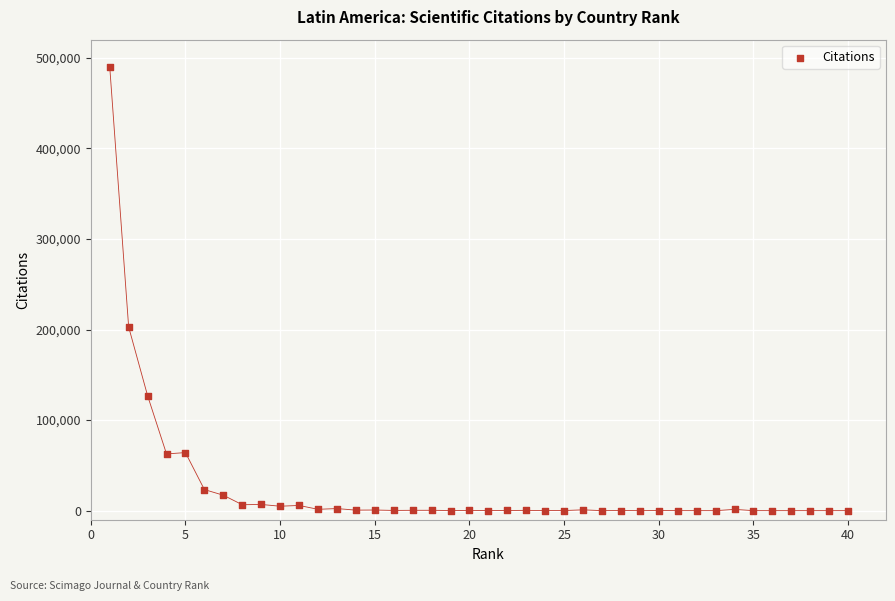

What is the range of Y values (max minus min)?

490254